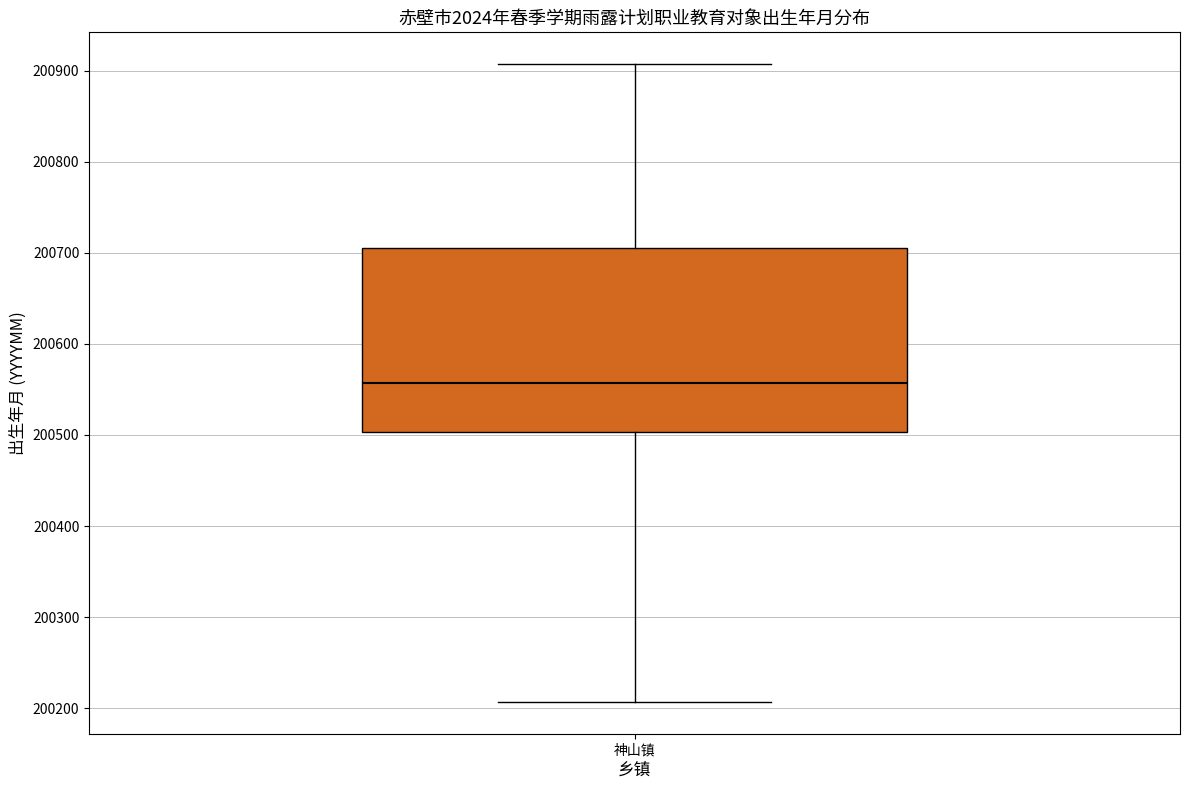

Where does the upper whisker of the box for 神山镇 end on the y-axis? The values are not printed on the chart, so give them approximately, as read against the axis.

200910